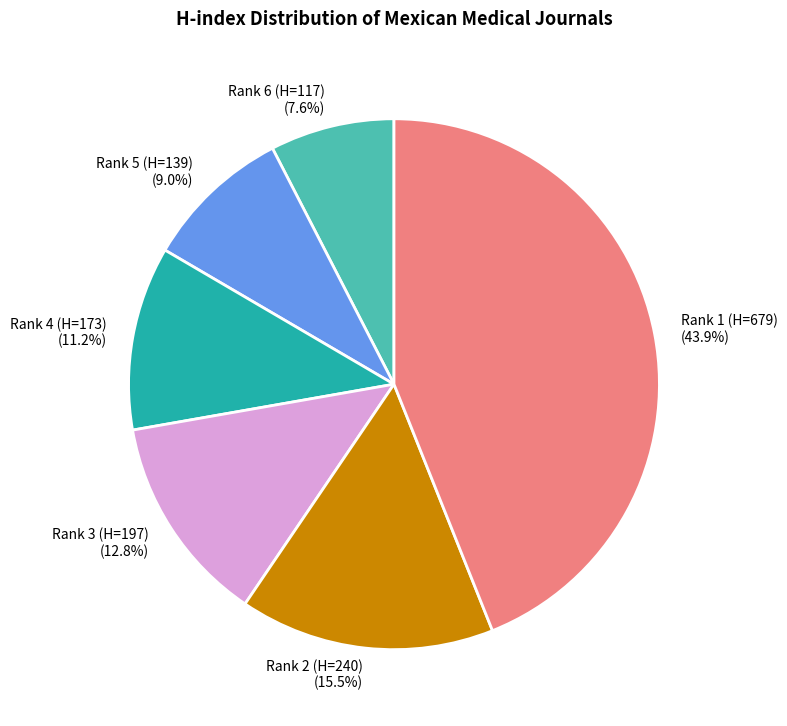

Do Rank 6 (H=117) and Rank 1 (H=679) together represent more than half of the pie?

Yes